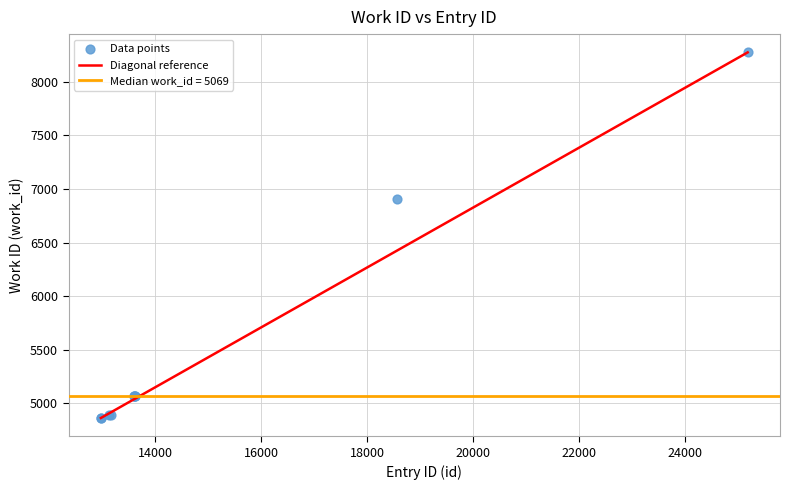

What Y value in the scatter plot is closest to 6569?

6906